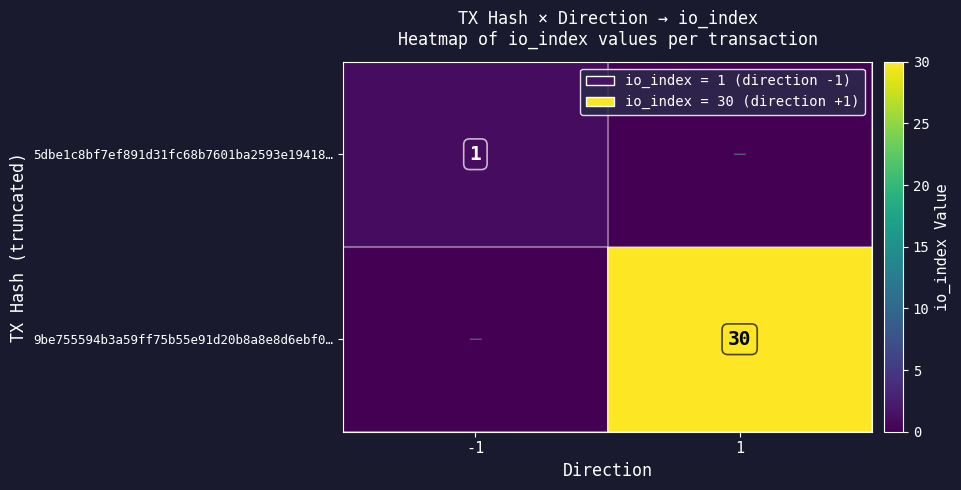

Is it true that 9be755594b3a59ff75b55e91d20b8a8e8d6ebf0… equals 30 at 1?

True